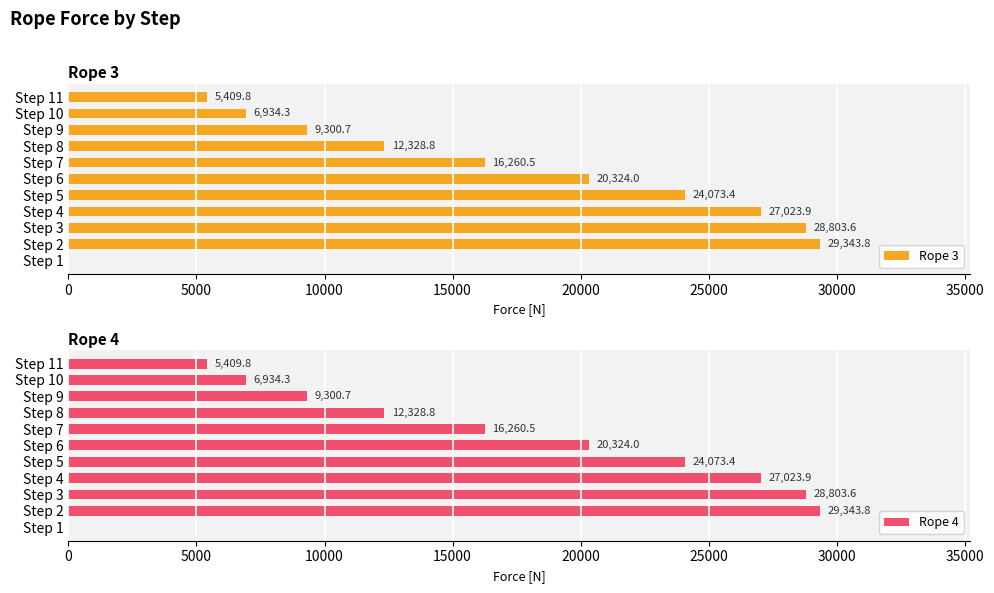

What is the maximum value for Rope 3?

29343.8